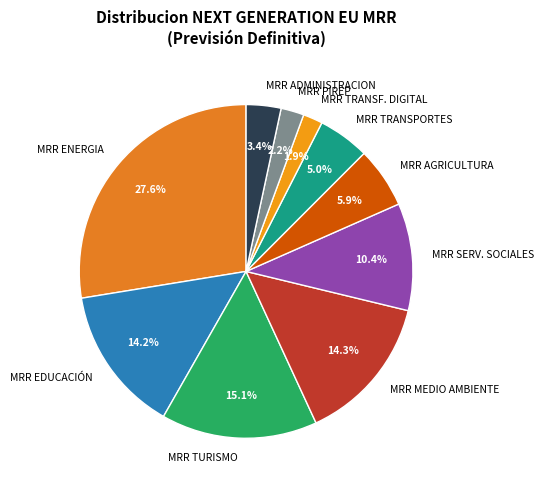

Which category has the biggest portion of the pie?

MRR ENERGIA